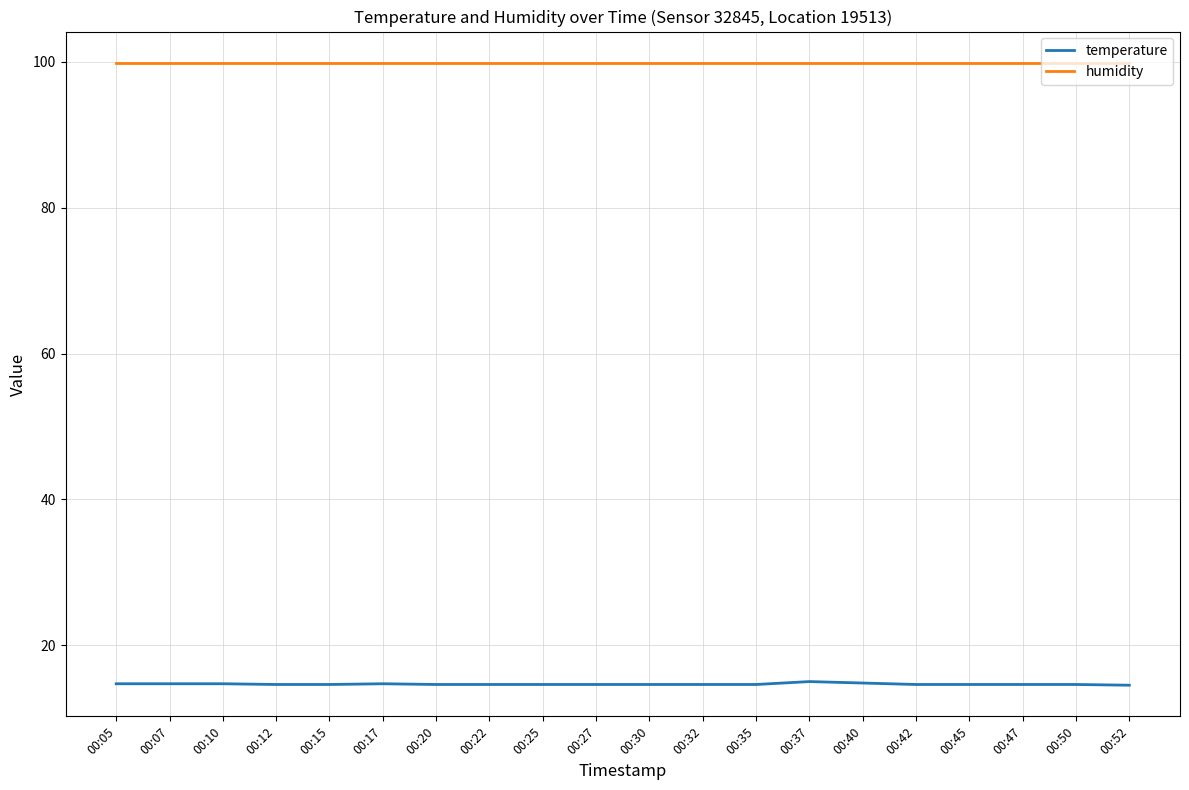

Does the chart have visible grid lines?

Yes